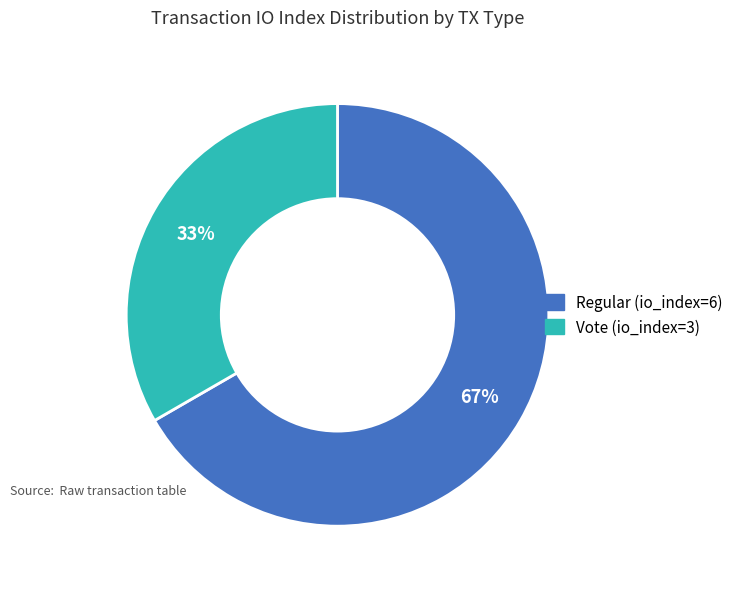

Approximately how many times larger is the value at Regular (io_index=6) compared to Vote (io_index=3)?

2.0